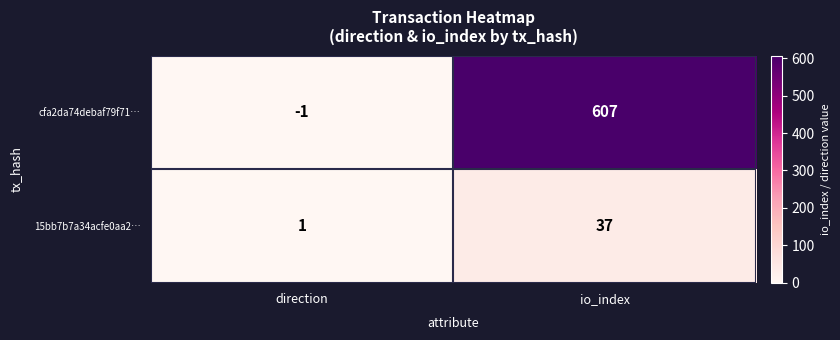

Which series has the largest total across all categories?

cfa2da74debaf79f71…